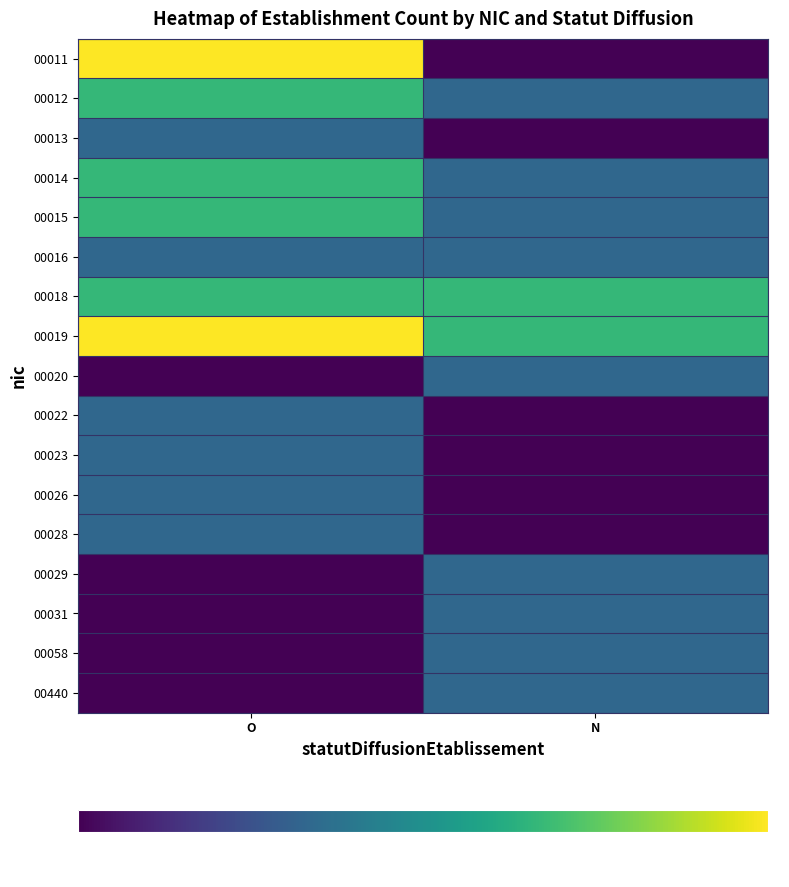

Which has a higher value, N or O?

O